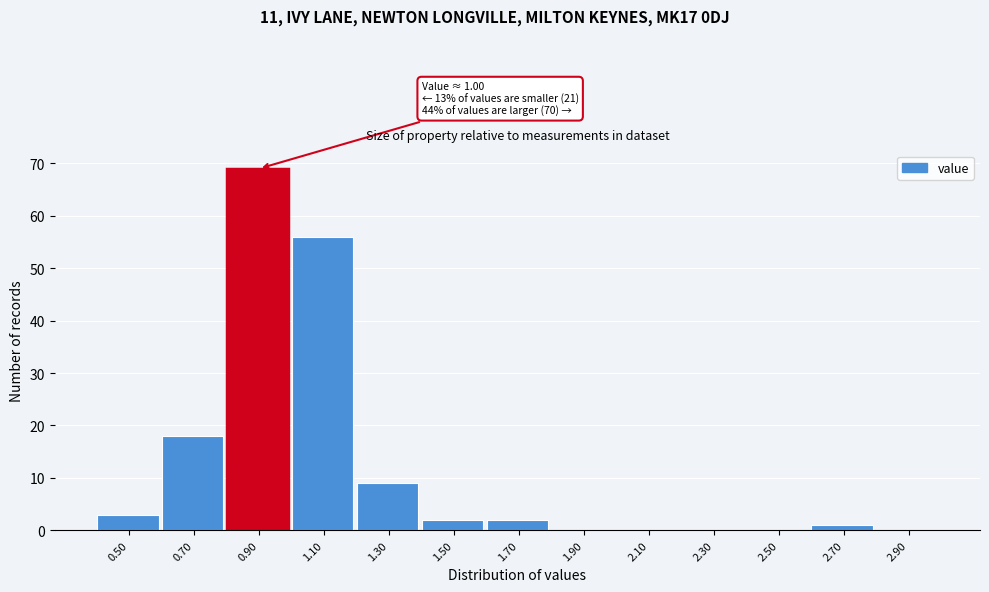

Which range on the x-axis has the tallest bar?

0.8 to 1.0